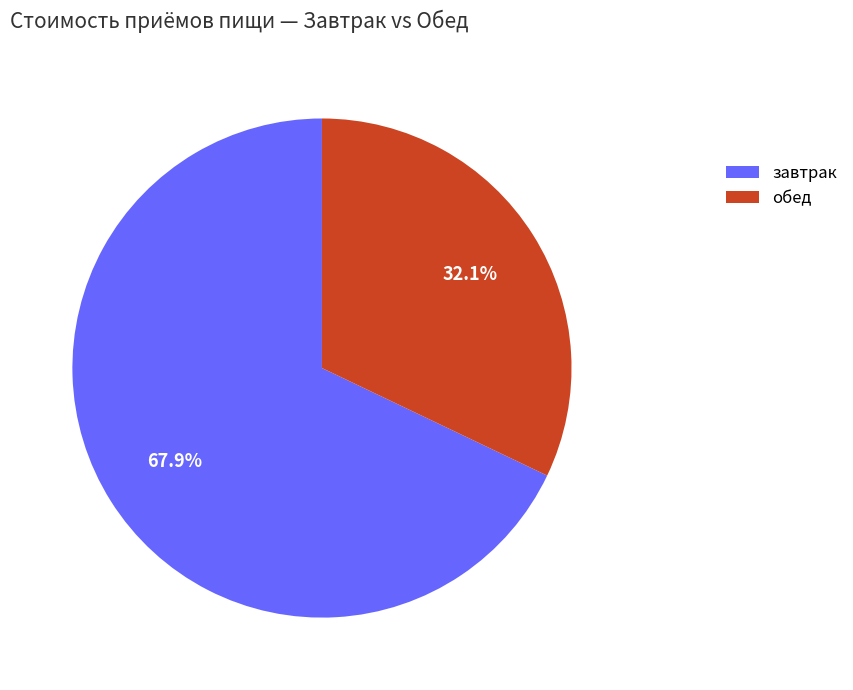

Between завтрак and обед, which is larger?

завтрак